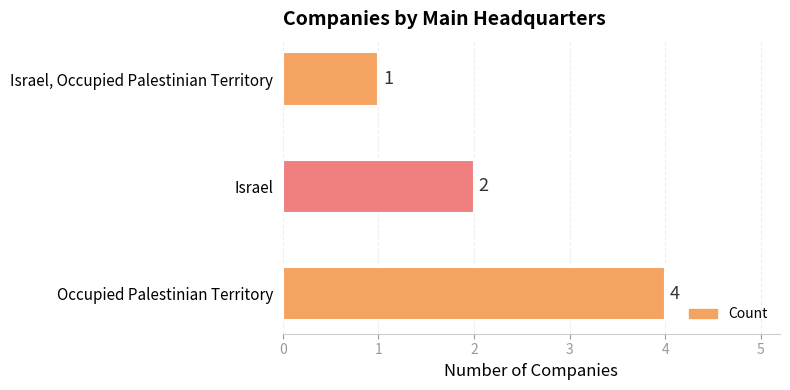

What is the maximum value shown in the chart?

4